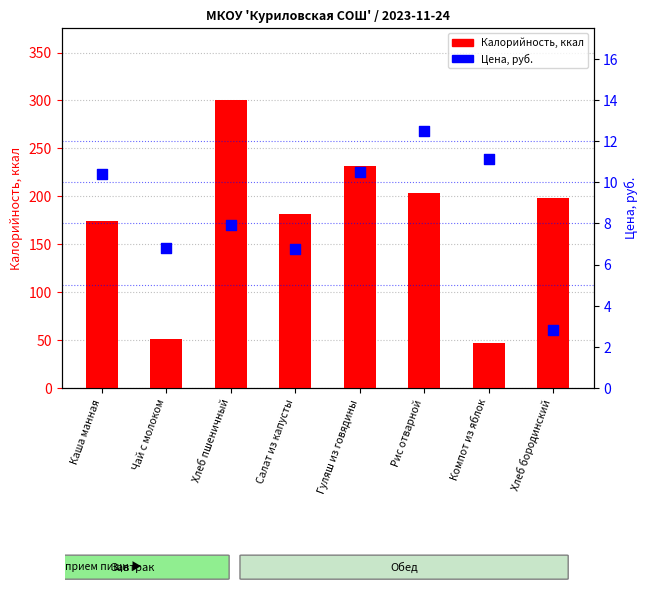

Which series contains the lowest Y value?

Цена